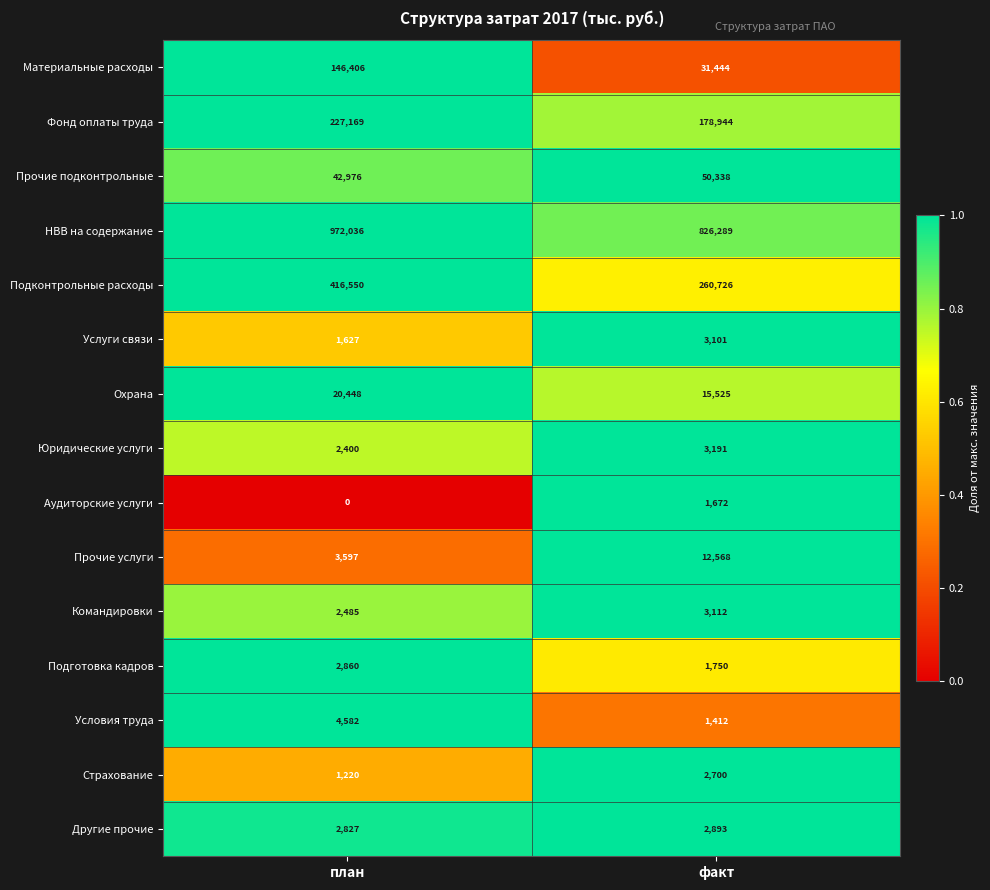

Reading left to right, what are all the values shown in this chart?

Материальные расходы: 146406	31444
Фонд оплаты труда: 227169	178944
Прочие подконтрольные: 42976	50338
НВВ на содержание: 972036	826289
Подконтрольные расходы: 416550	260726
Услуги связи: 1627	3101
Охрана: 20448	15525
Юридические услуги: 2400	3191
Аудиторские услуги: 0	1672
Прочие услуги: 3597	12568
Командировки: 2485	3112
Подготовка кадров: 2860	1750
Условия труда: 4582	1412
Страхование: 1220	2700
Другие прочие: 2827	2893